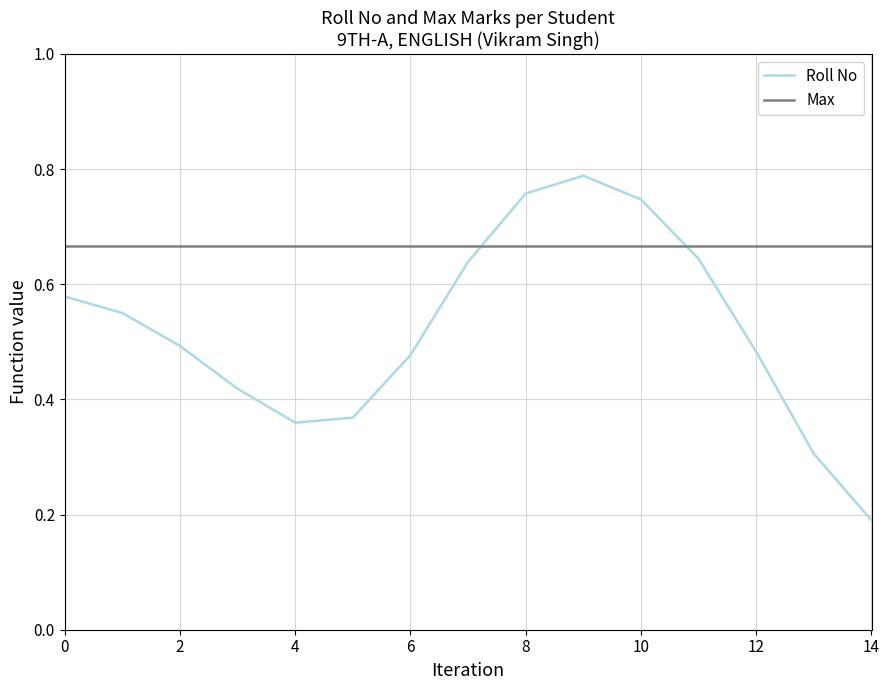

What are all the series names shown in the legend?

Roll No, Max